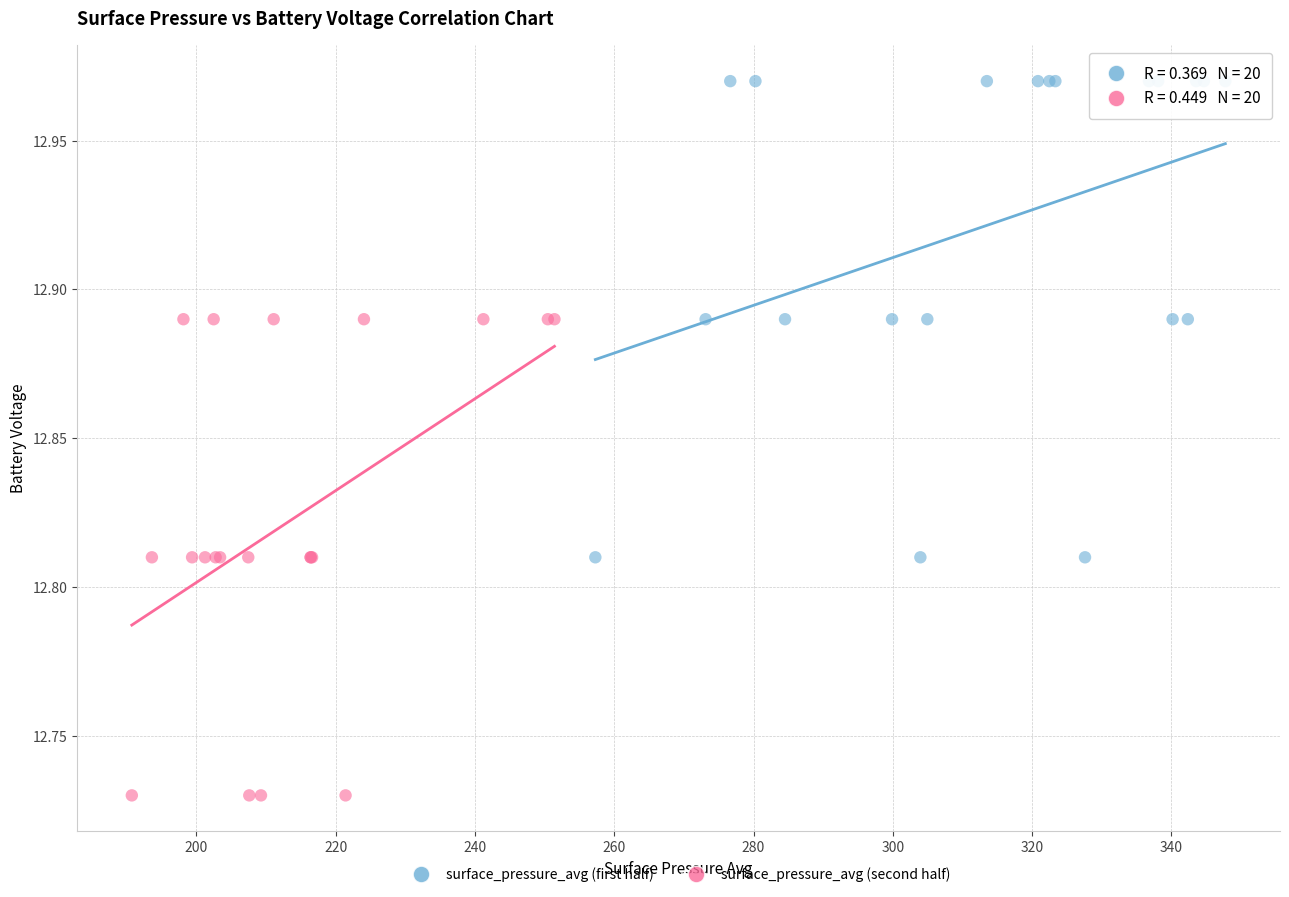

Which series contains the lowest Y value?

surface_pressure_avg (second half)